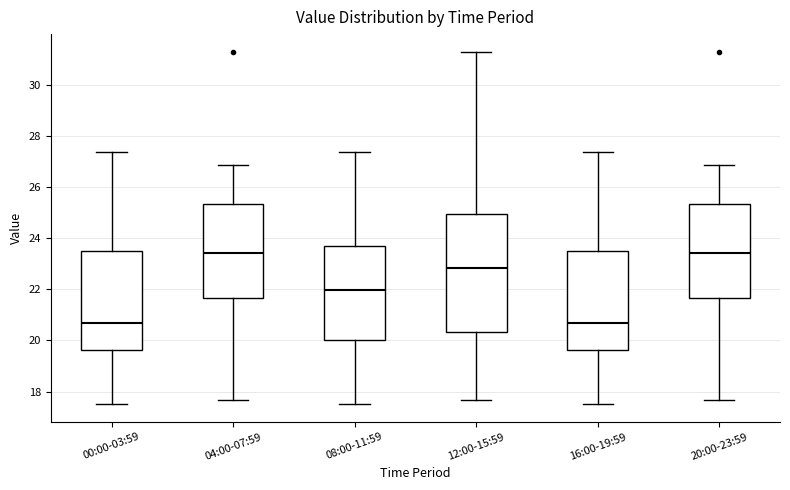

Reading left to right, read every box against the y-axis: the position of its median line, the range the box covers, and the ends of its whiskers. The values are not printed on the chart, so give them approximately, as read against the axis.

00:00-03:59: median 20.6, box 19.6 to 23.6, whiskers 17.6 to 27.4
04:00-07:59: median 23.4, box 21.6 to 25.4, whiskers 17.6 to 26.8
08:00-11:59: median 22.0, box 20.0 to 23.6, whiskers 17.6 to 27.4
12:00-15:59: median 22.8, box 20.4 to 25.0, whiskers 17.6 to 31.4
16:00-19:59: median 20.6, box 19.6 to 23.6, whiskers 17.6 to 27.4
20:00-23:59: median 23.4, box 21.6 to 25.4, whiskers 17.6 to 26.8